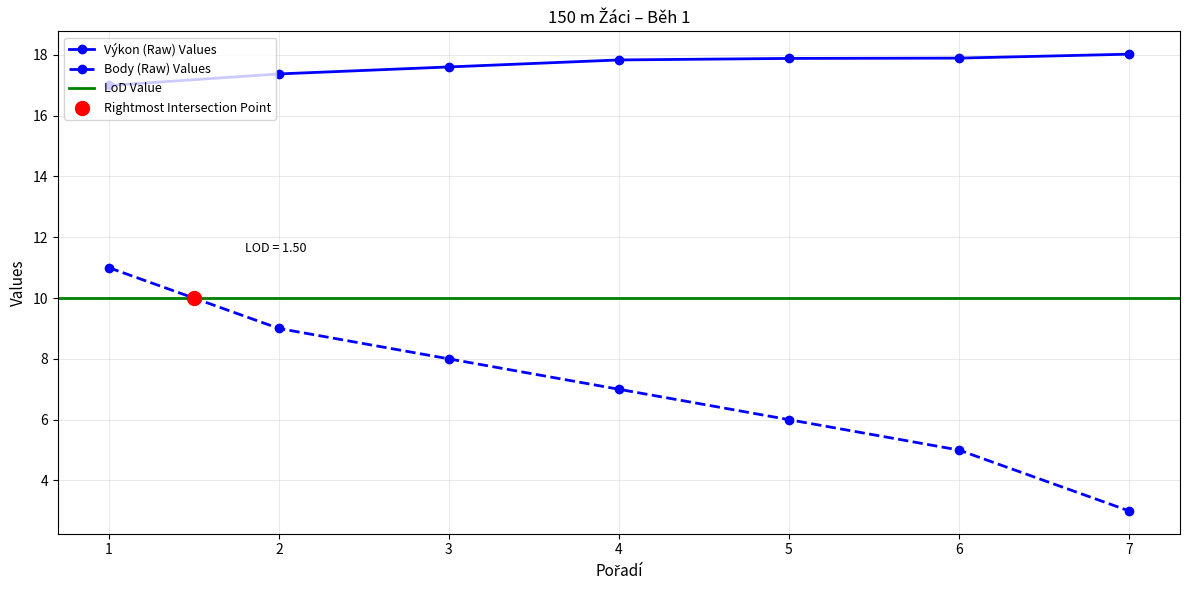

What is the minimum value for Body (Raw) Values?

3.0